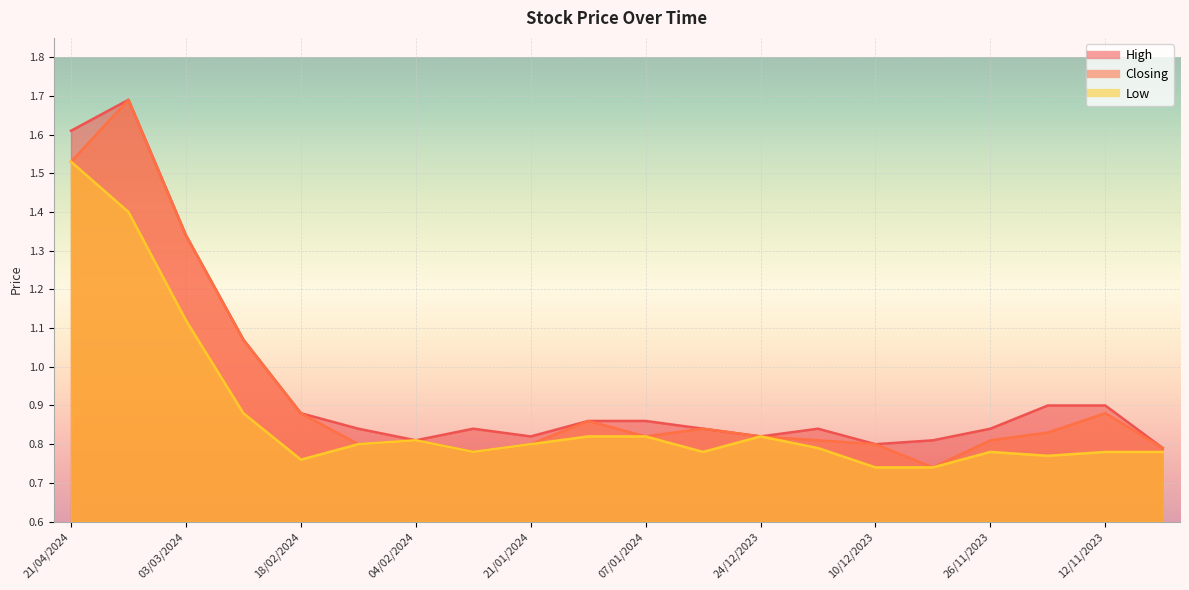

At which category is the sum across all series the highest?

10/03/2024